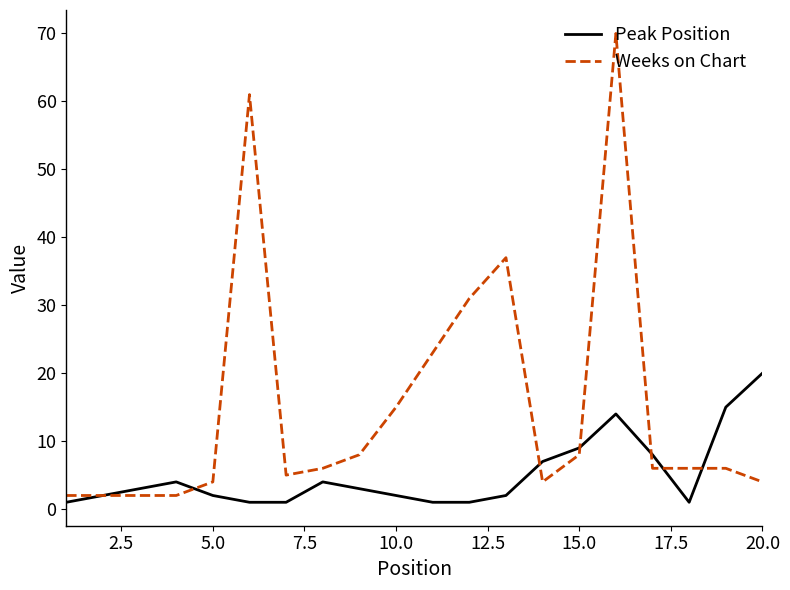

What is the greatest value displayed?

70